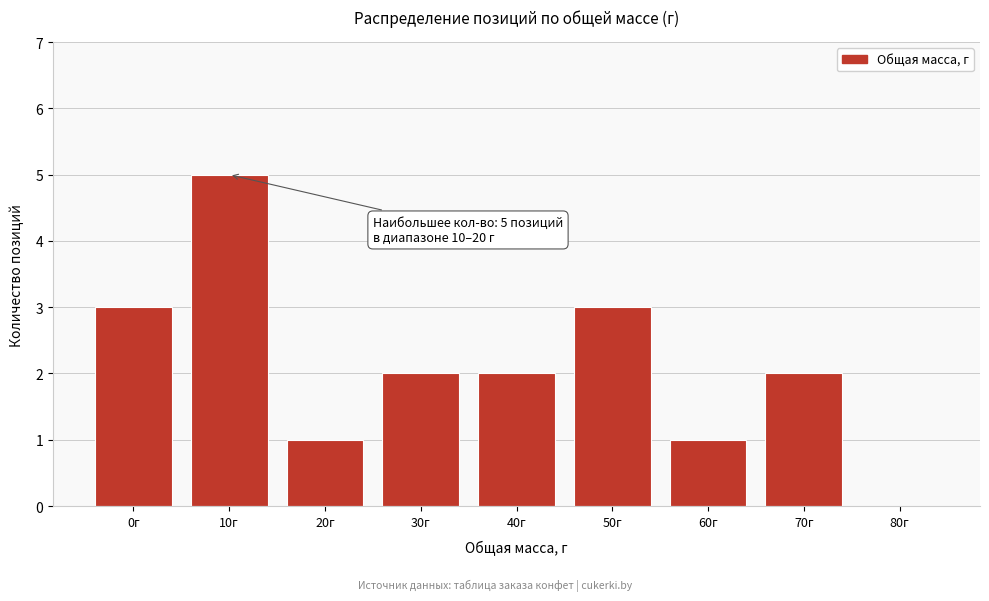

Reading left to right, extract all data points from this chart.

0г=3	10г=5	20г=1	30г=2	40г=2	50г=3	60г=1	70г=2	80г=0